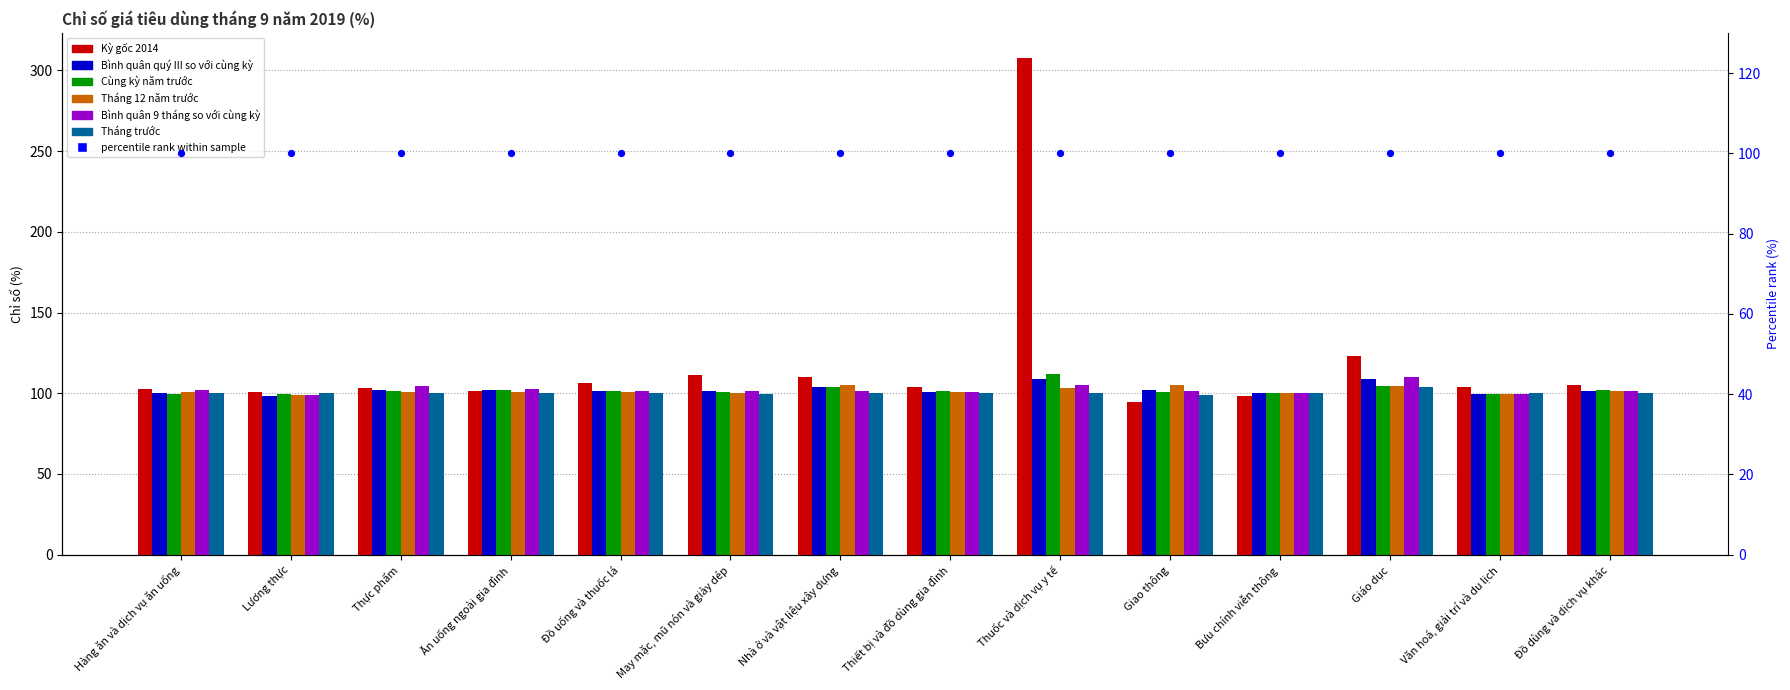

Is the value of Bình quân quý III so với cùng kỳ at Đồ uống và thuốc lá greater than the value of Tháng 12 năm trước at Ăn uống ngoài gia đình?

Yes